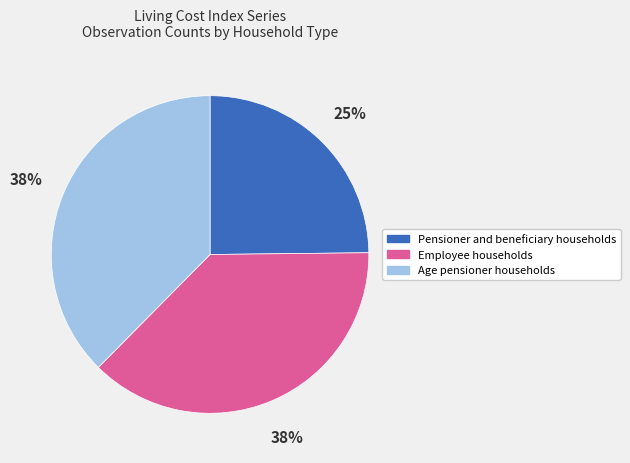

Which category has the smallest portion of the pie?

Pensioner and beneficiary households